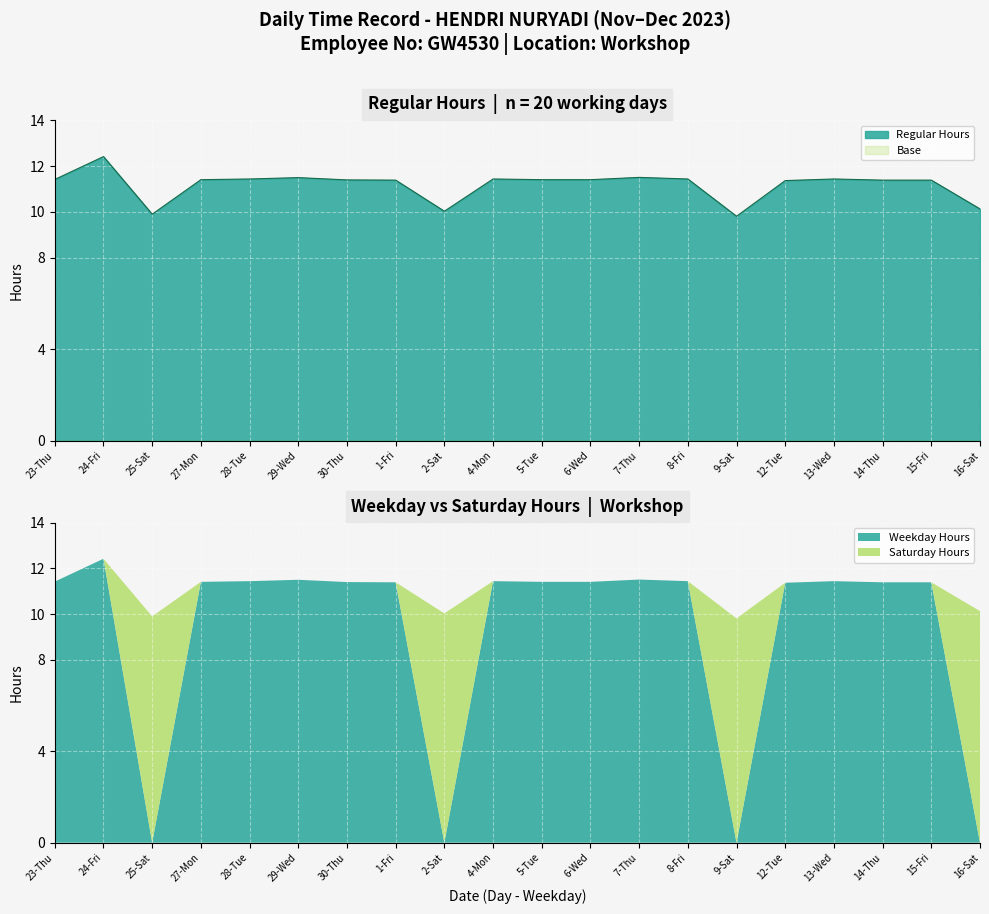

The value of Regular Hours at 16-Sat is 10.1. True or false?

True